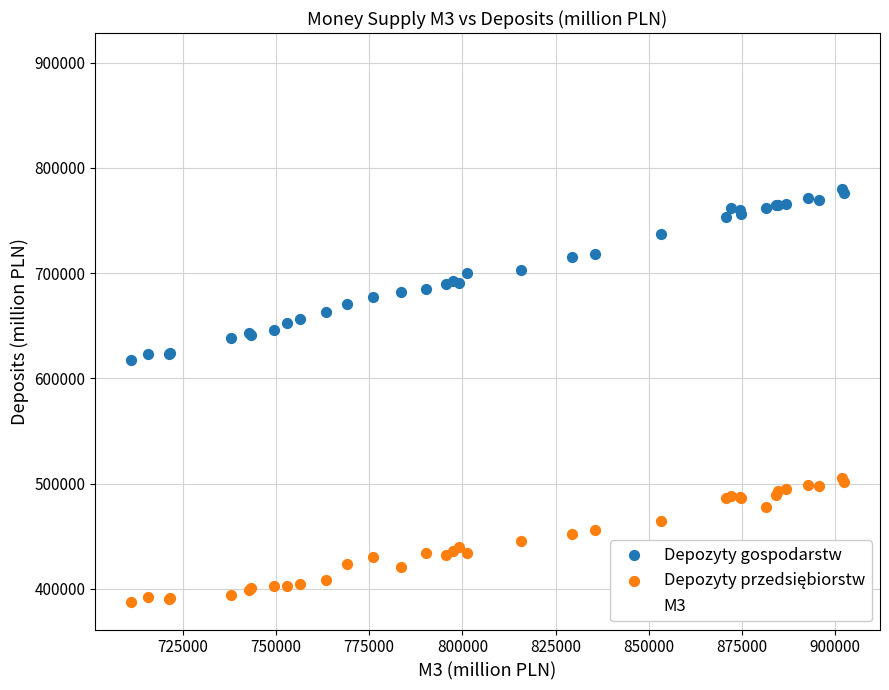

What is the X range (max minus min) for the scatter plot?

191408.3